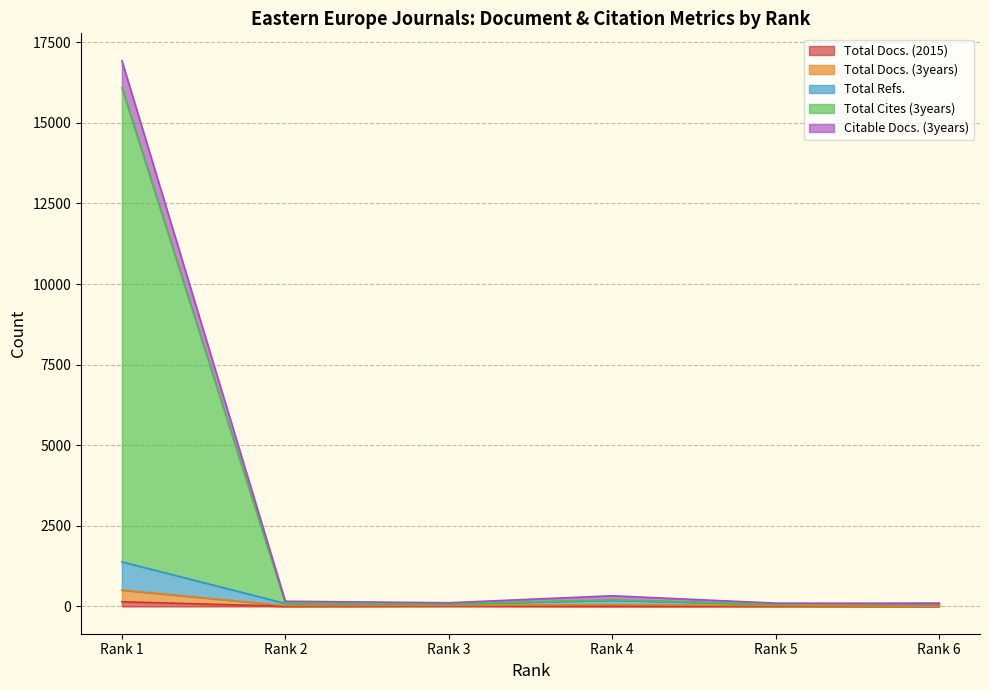

Reading left to right, list all the values displayed in this chart.

Total Docs. (2015): 144	6	16	7	7	4
Total Docs. (3years): 507	27	32	53	24	4
Total Refs.: 1383	93	72	192	62	91
Total Cites (3years): 16089	99	80	201	64	95
Citable Docs. (3years): 16932	161	114	331	102	99